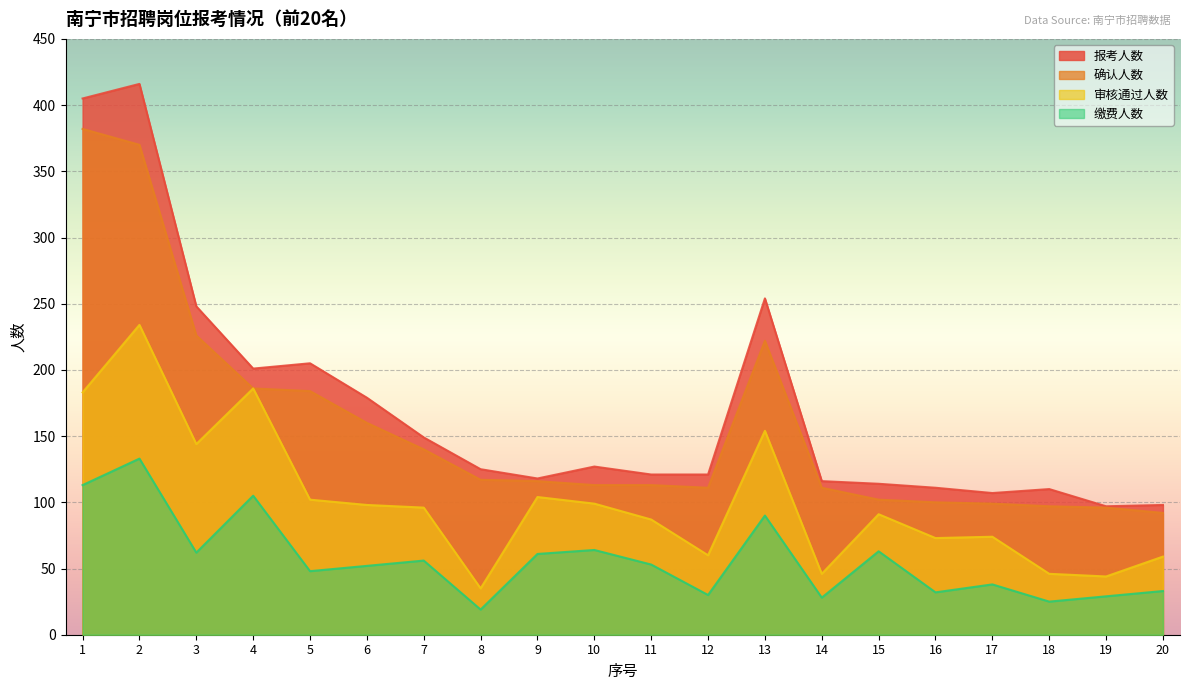

Which series changed the most between 9 and 12?

审核通过人数